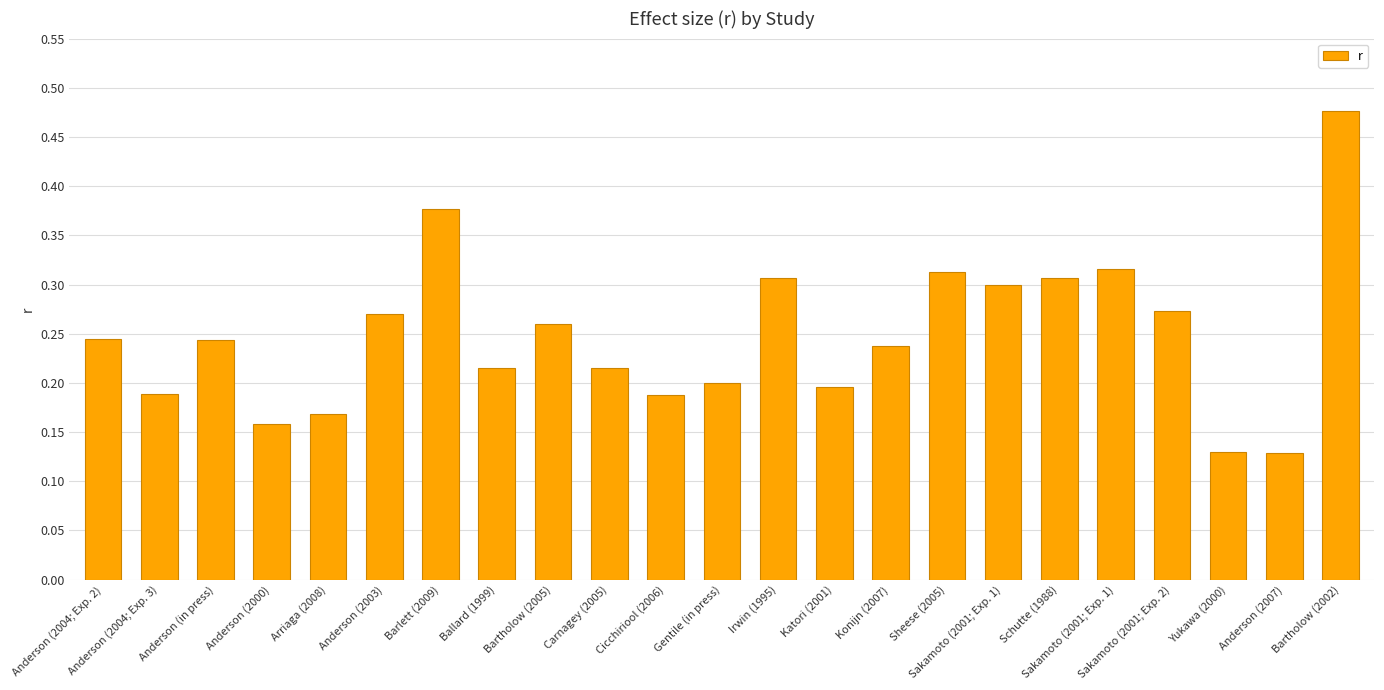

How many series are shown in this chart?

1